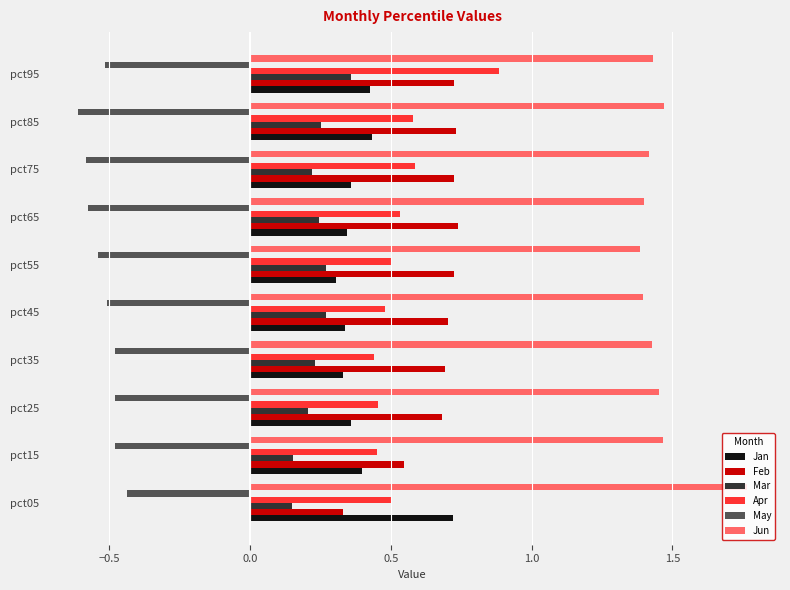

At which label is Feb closest to 0?

pct05